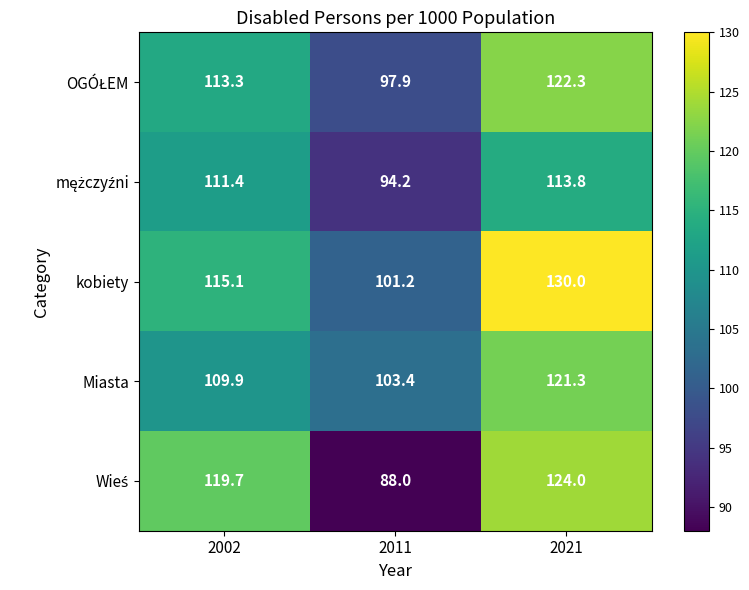

What is the greatest value displayed?

130.0